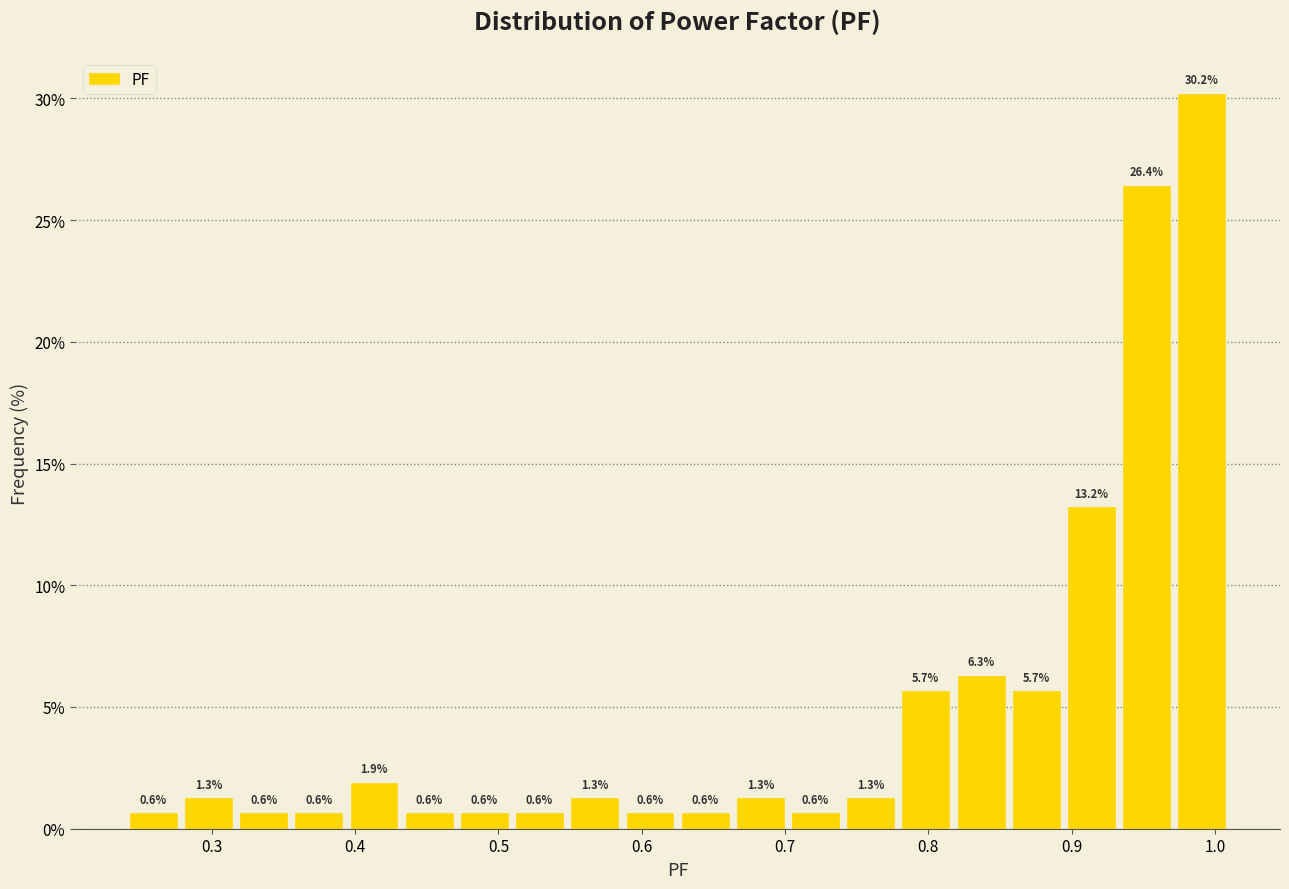

Around what value on the x-axis is the tallest bar? Give the approximate position of its centre, as read against the axis.

0.99